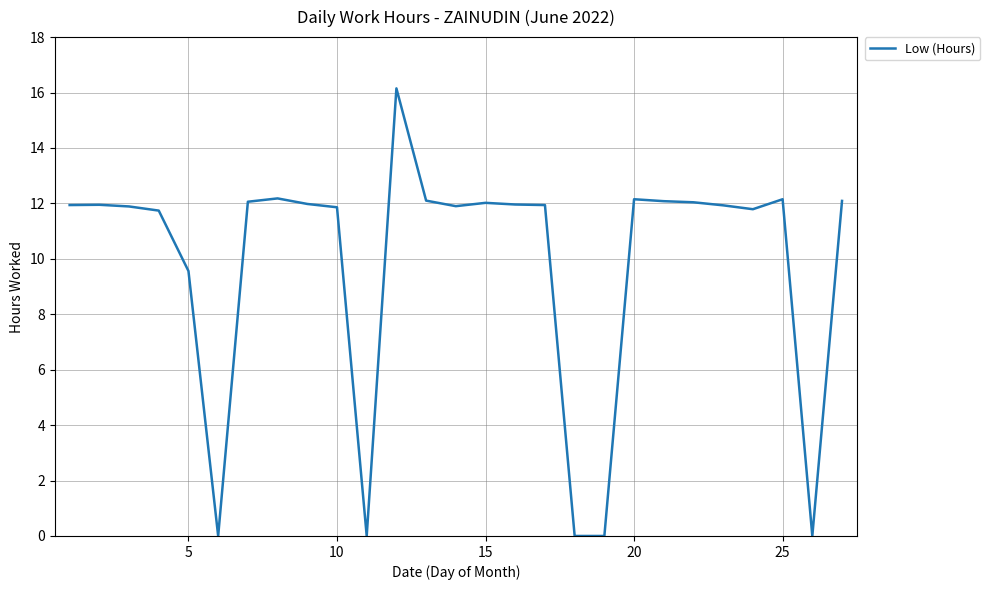

Reading left to right, what are all the values shown in this chart?

11.9	11.9	11.9	11.7	9.6	0.0	12.1	12.2	12.0	11.9	0.0	16.1	12.1	11.9	12.0	12.0	11.9	0.0	0.0	12.2	12.1	12.0	11.9	11.8	12.2	0.0	12.1